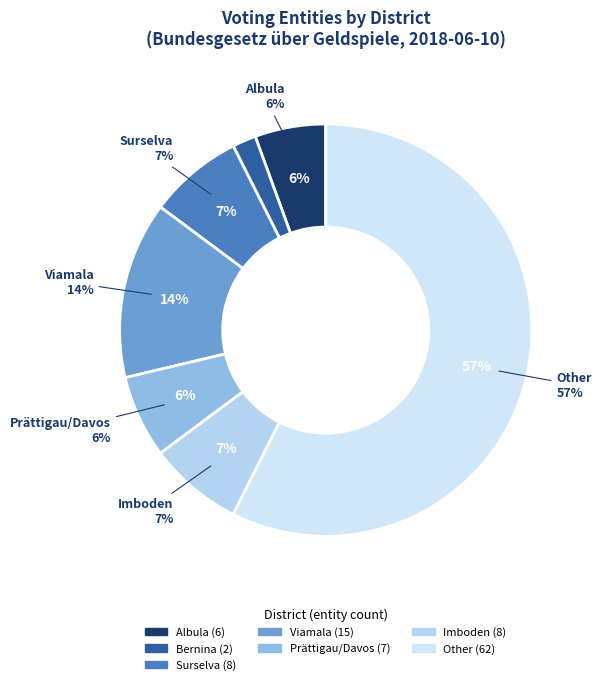

Which category accounts for the majority?

Other